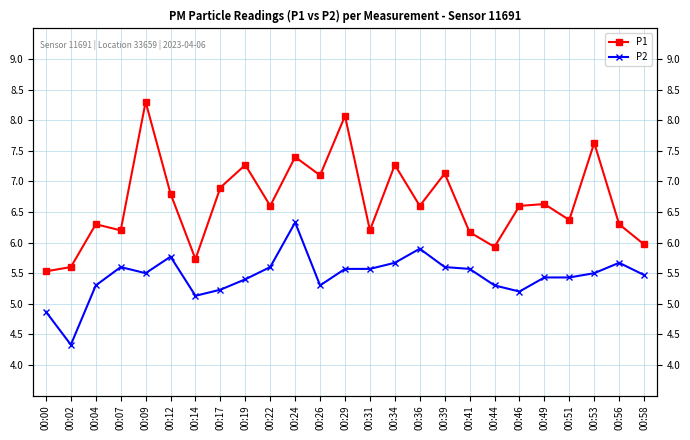

What is the difference between the highest and lowest values at 00:44?

0.6